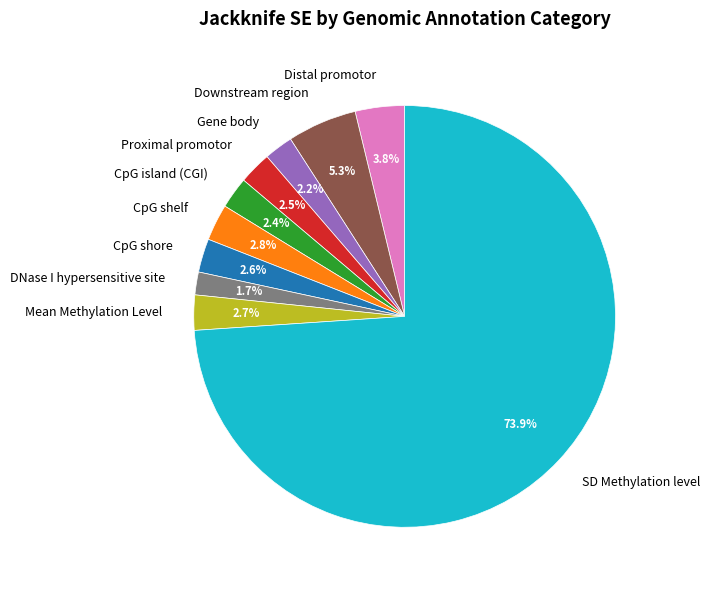

Does any single category account for the majority?

Yes